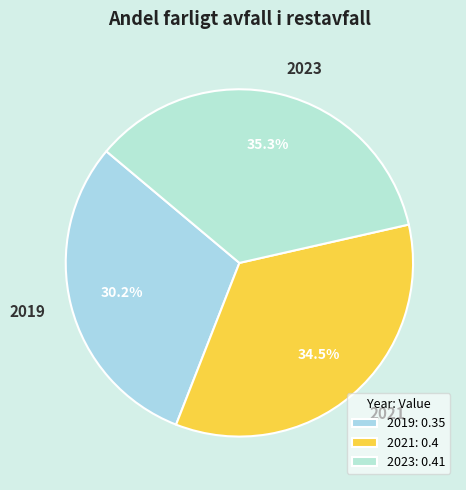

Which has a higher value, 2021 or 2019?

2021